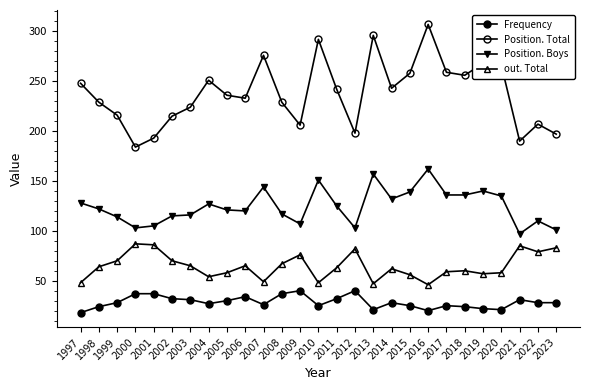

Reading right to left, extract all data points from this chart.

Frequency: 28	28	31	21	22	24	25	20	25	28	21	40	32	25	40	37	26	34	30	27	31	32	37	37	28	24	18
Position. Total: 197	207	190	266	268	256	259	307	258	243	296	198	242	292	206	229	276	233	236	251	224	215	193	184	216	229	248
Position. Boys: 101	110	97	135	140	136	136	162	139	132	157	103	125	151	107	117	144	120	121	127	116	115	105	103	114	122	128
out. Total: 83	79	85	58	57	60	59	46	56	62	47	82	63	48	76	67	49	65	58	54	65	70	86	87	70	64	48